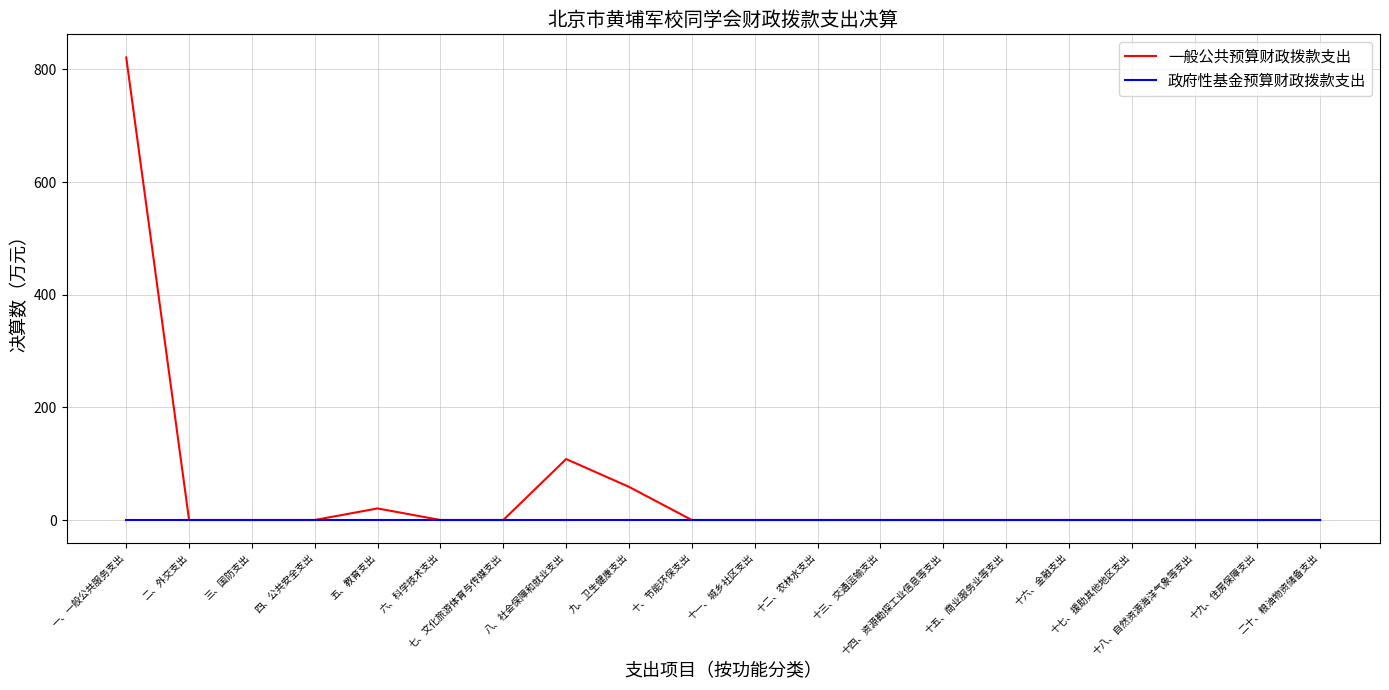

Which series has the largest total across all categories?

一般公共预算财政拨款支出